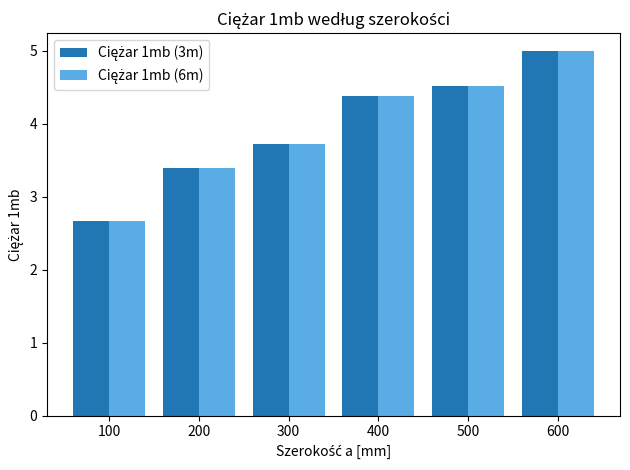

What is the greatest value displayed?

5.0